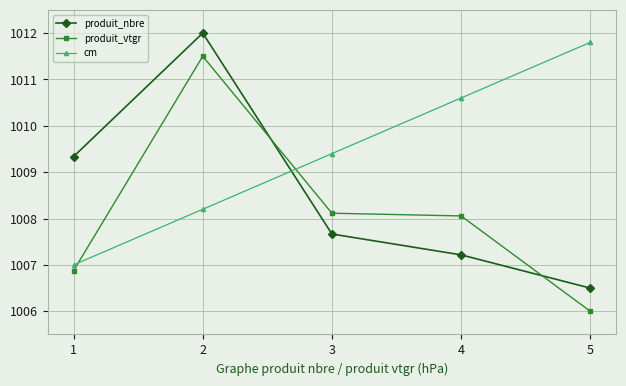

Between 1 and 4, which series saw the biggest shift?

cm